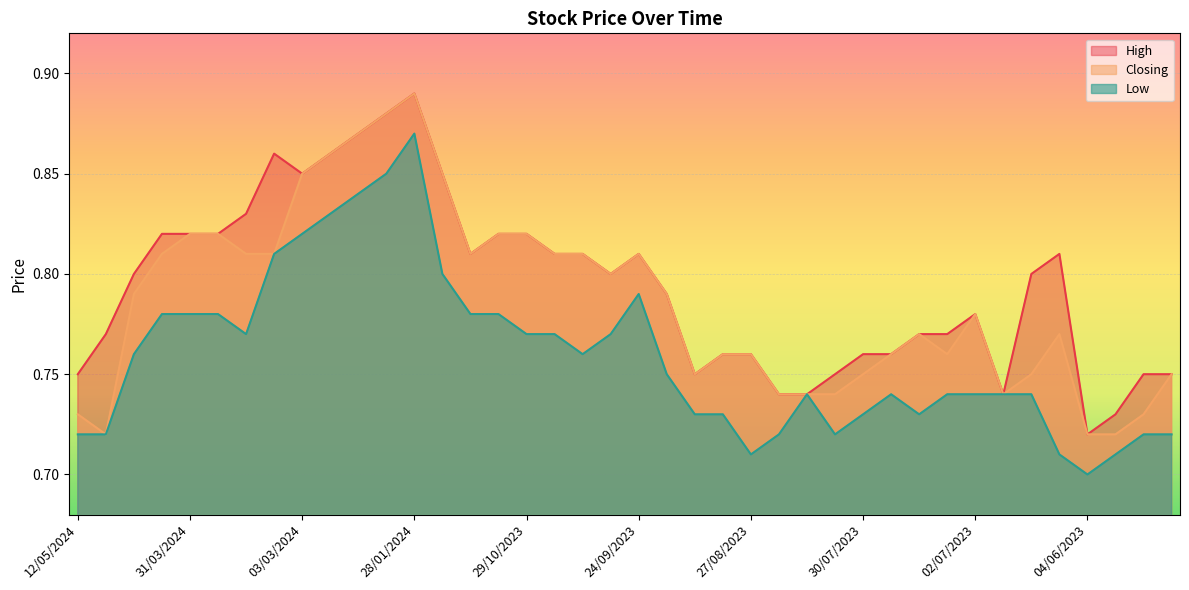

What is the label of the 25th point from the right?

12/11/2023